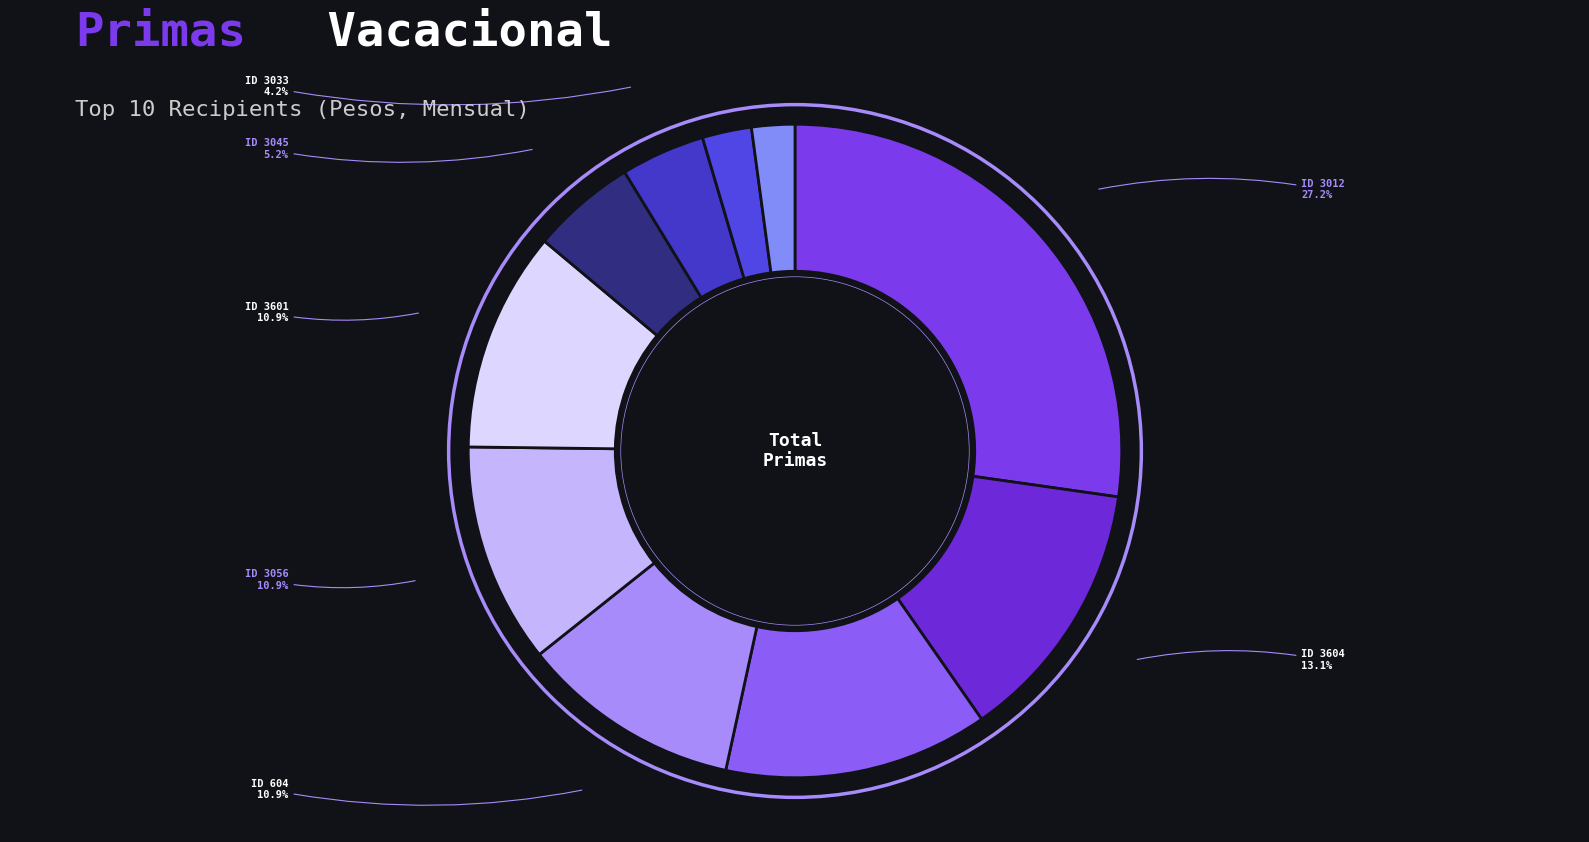

Approximately how many times larger is the value at ID 3601 compared to ID 604?

1.0